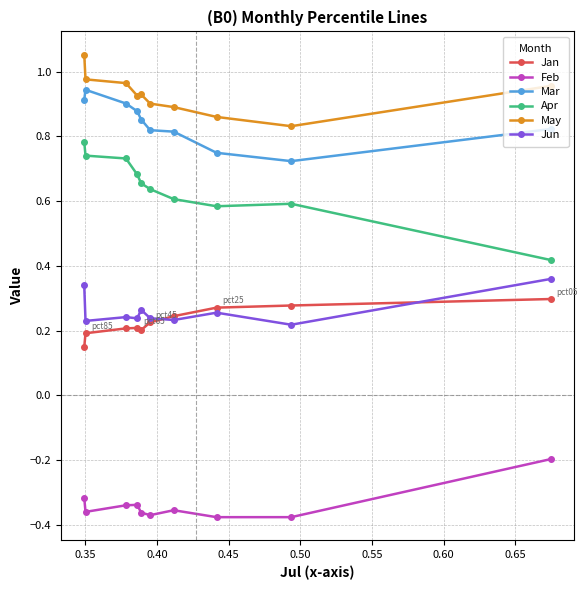

How many May values are between 0 and 1?

9